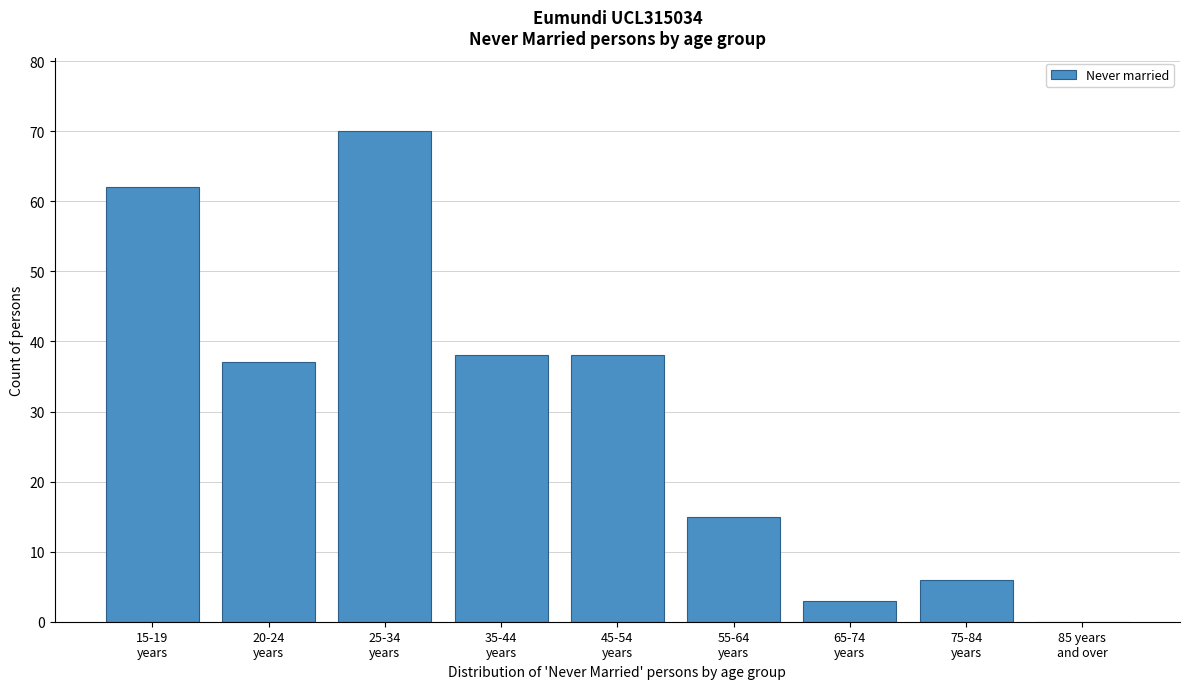

What is the greatest value displayed?

70